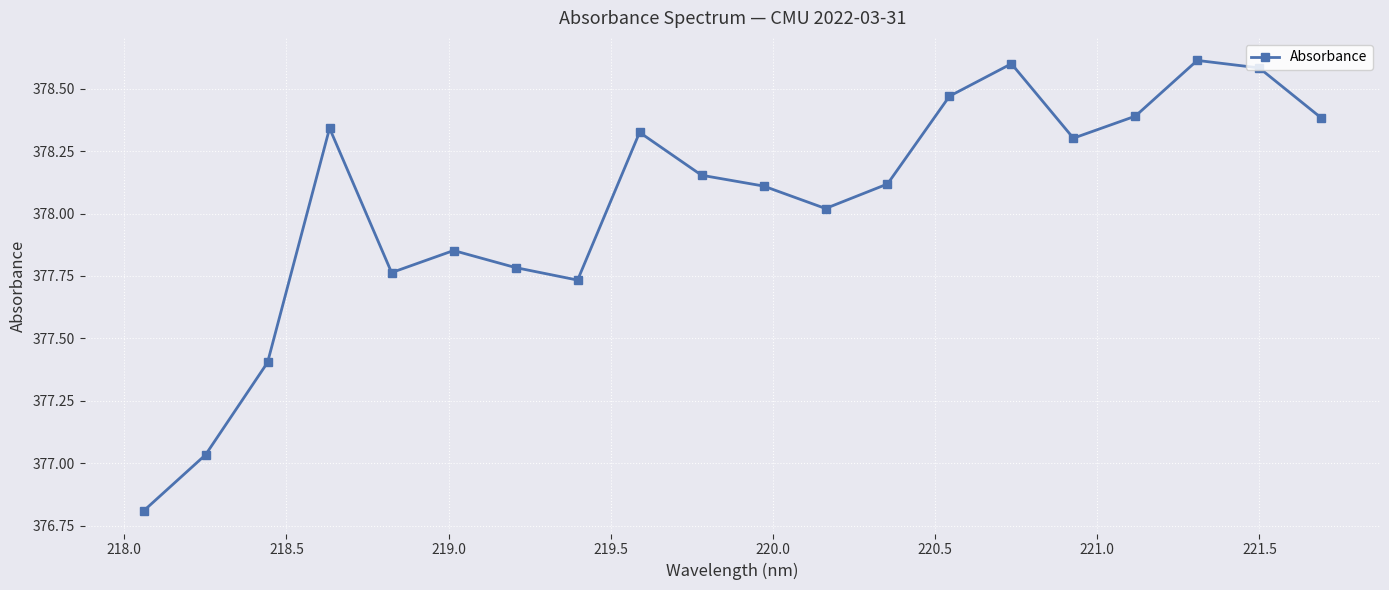

Is this an area chart (filled region under the line)?

No